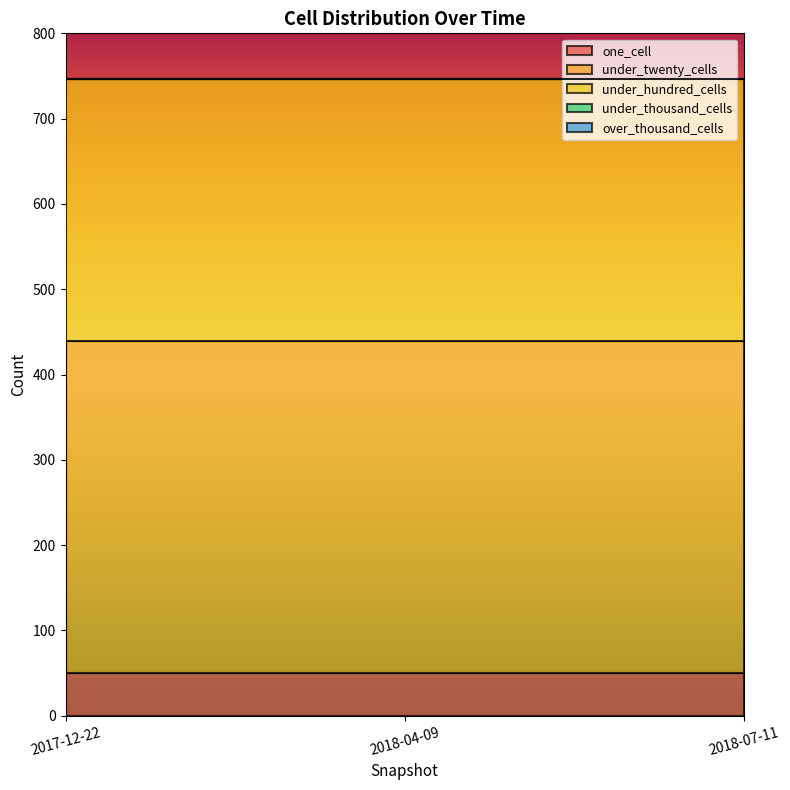

At which category is the sum across all series the highest?

2017-12-22